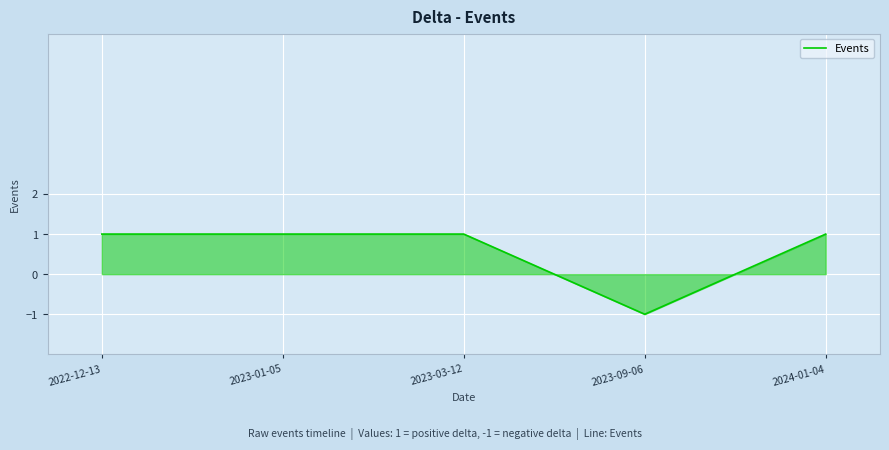

Does the chart display data point markers on the line(s)?

No